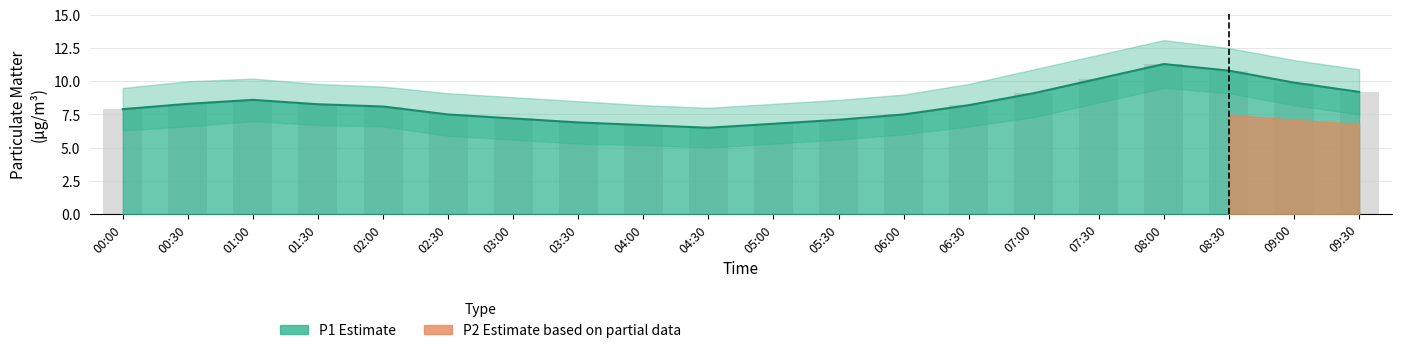

Where does the P2 series first go above 8?

00:30